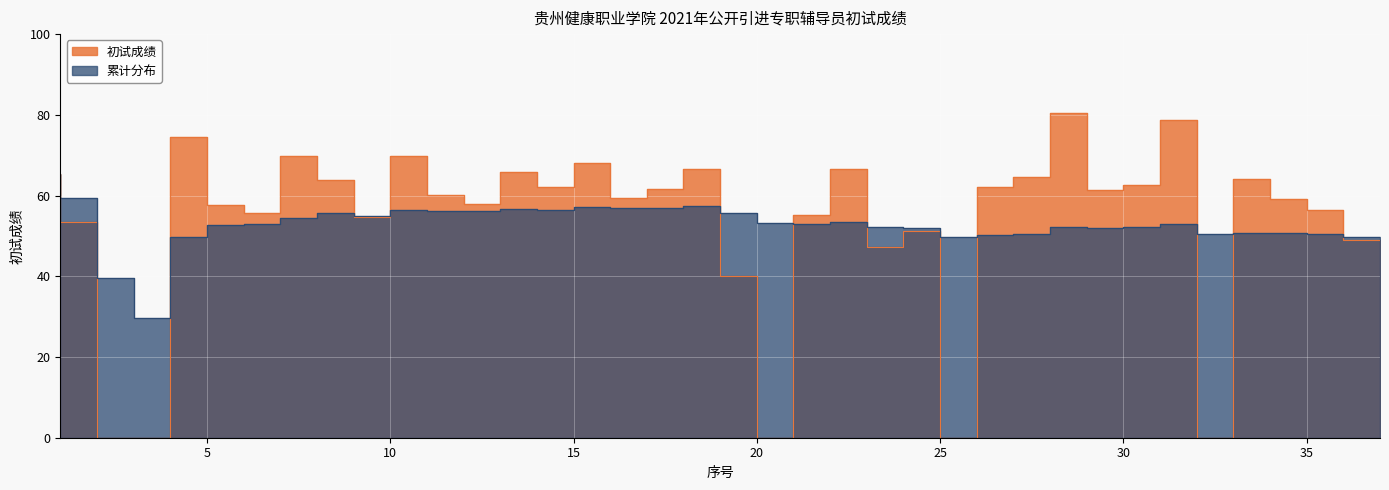

At which label is 初试成绩 closest to 40?

20